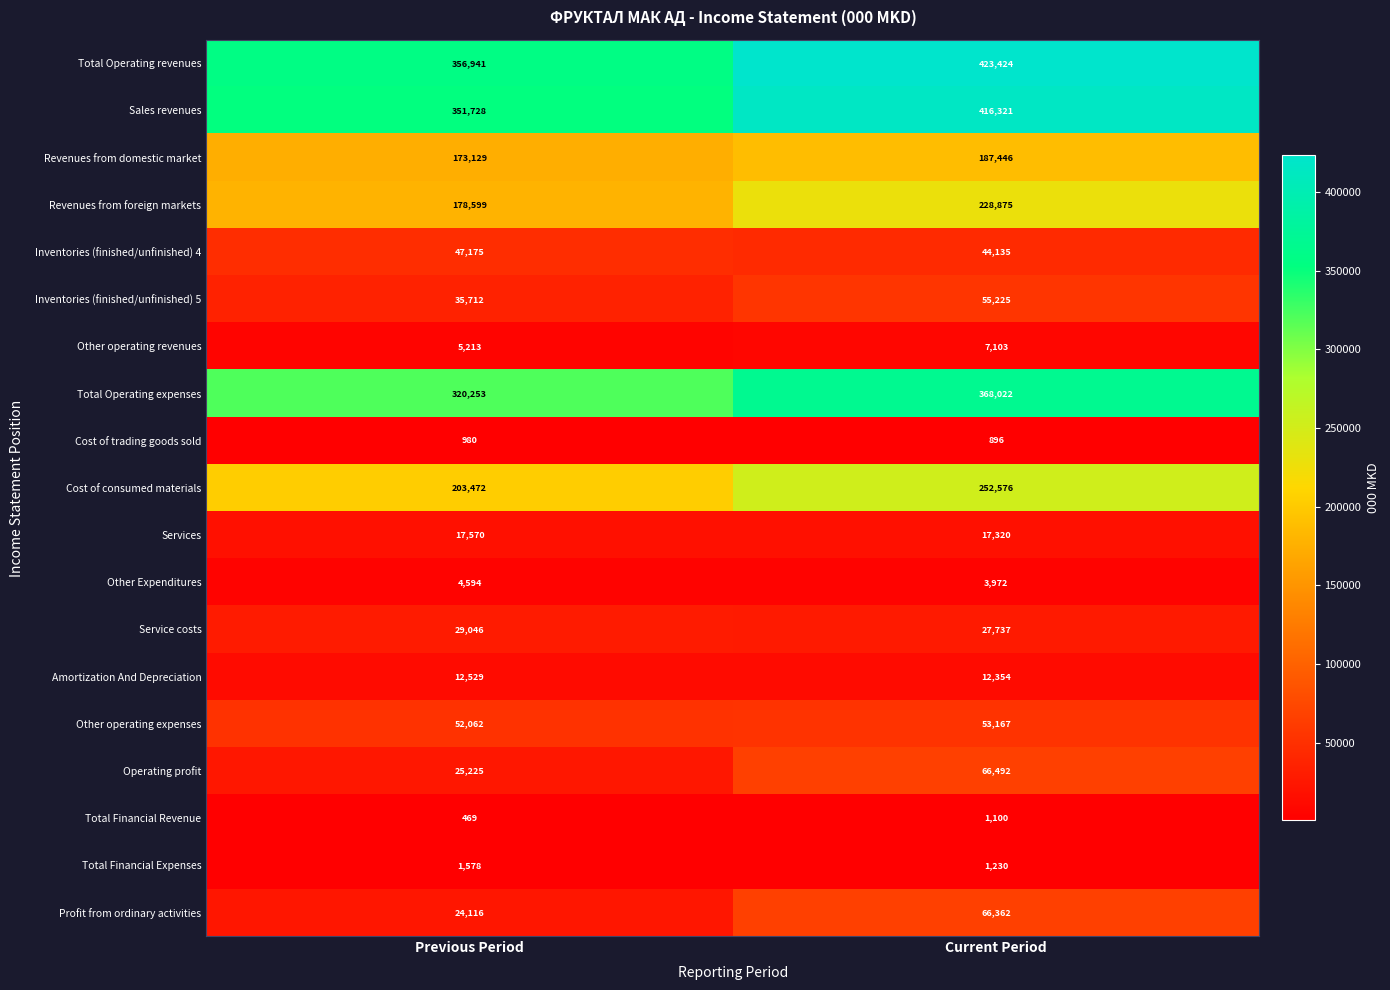

What is the sum of all Other Expenditures values?

8566